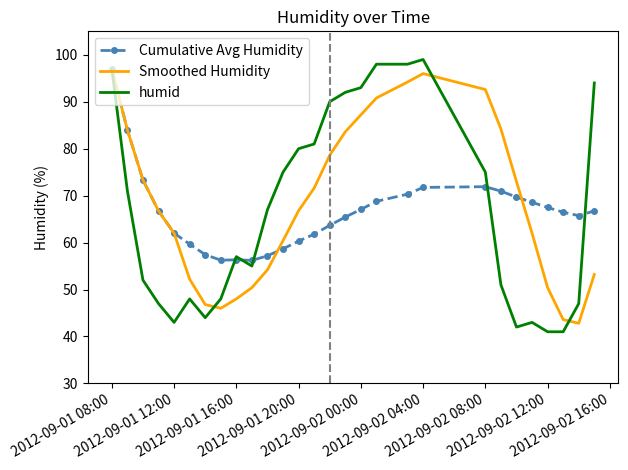

What is the maximum value for Cumulative Avg Humidity?

97.0